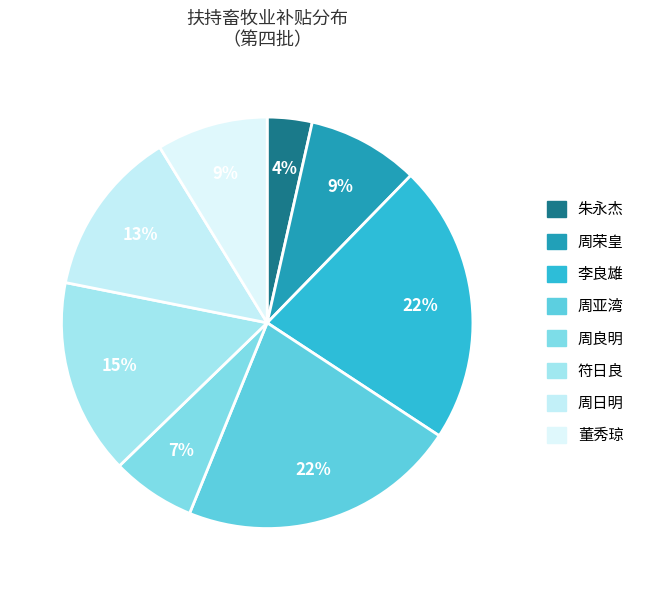

Count the number of slices in the pie.

8